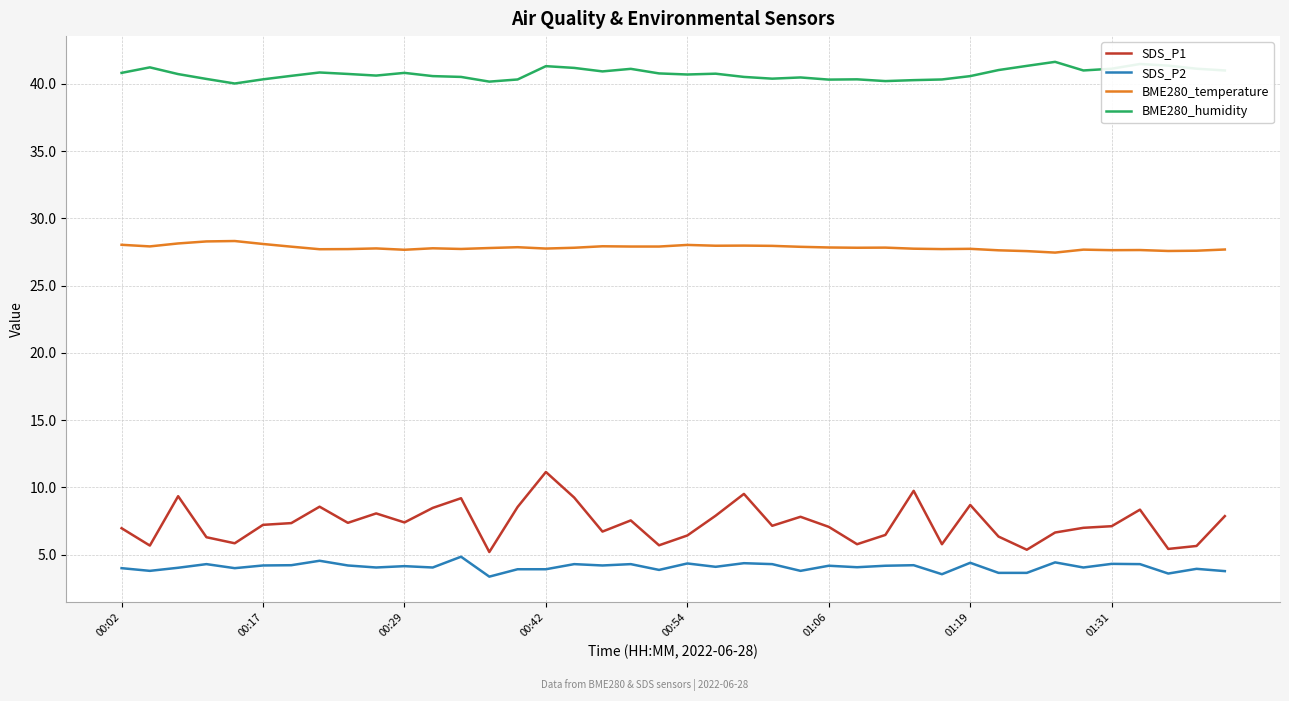

List the series in order of their peak value, lowest first.

SDS_P2, SDS_P1, BME280_temperature, BME280_humidity